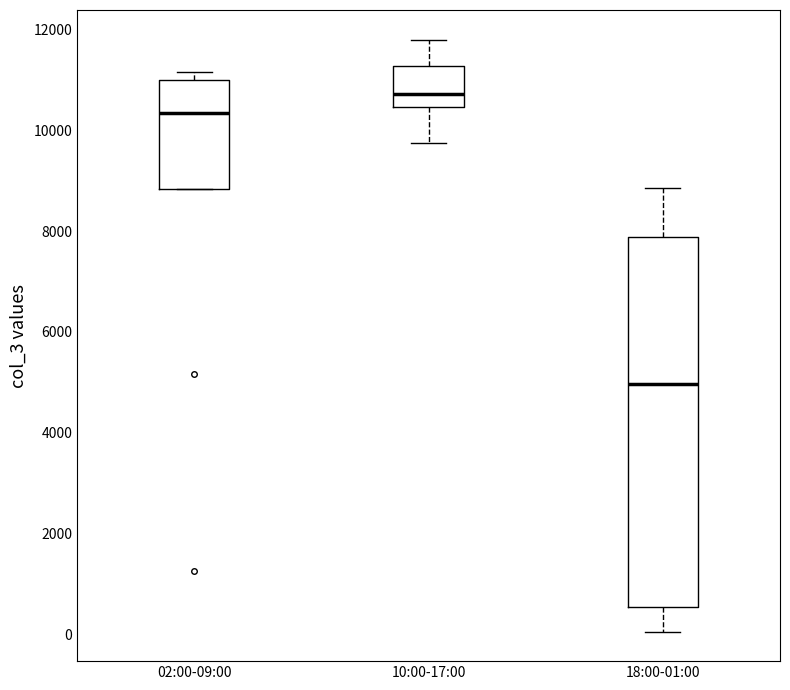

Which box is the tallest, from its lower edge to its upper edge?

18:00-01:00